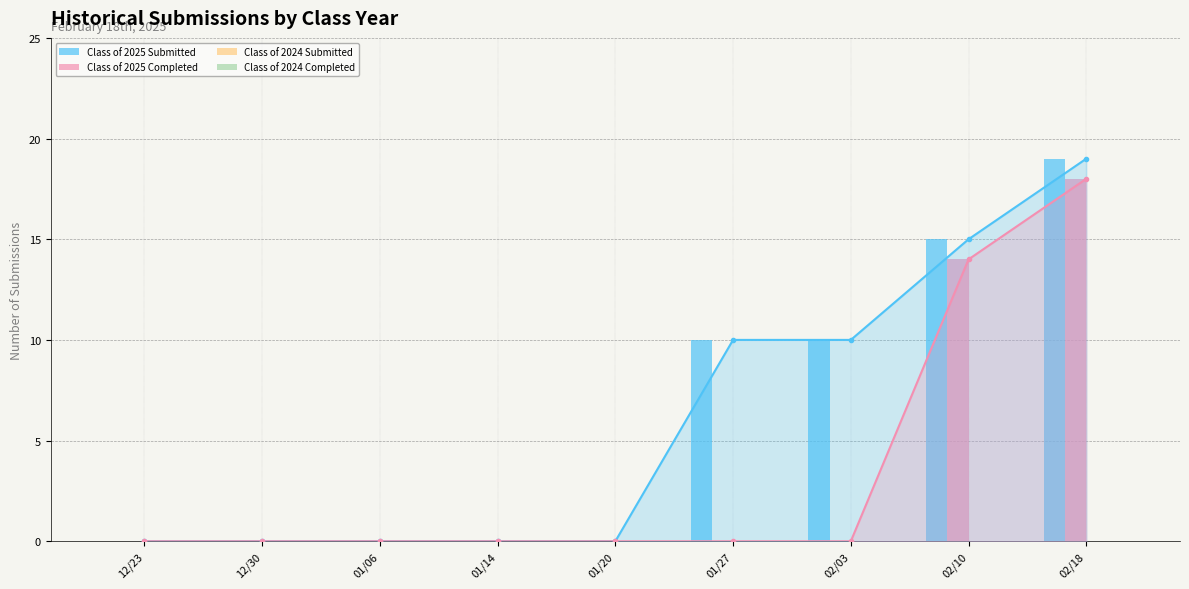

Which series changed the most between 12/30 and 02/03?

Class of 2025 Submitted